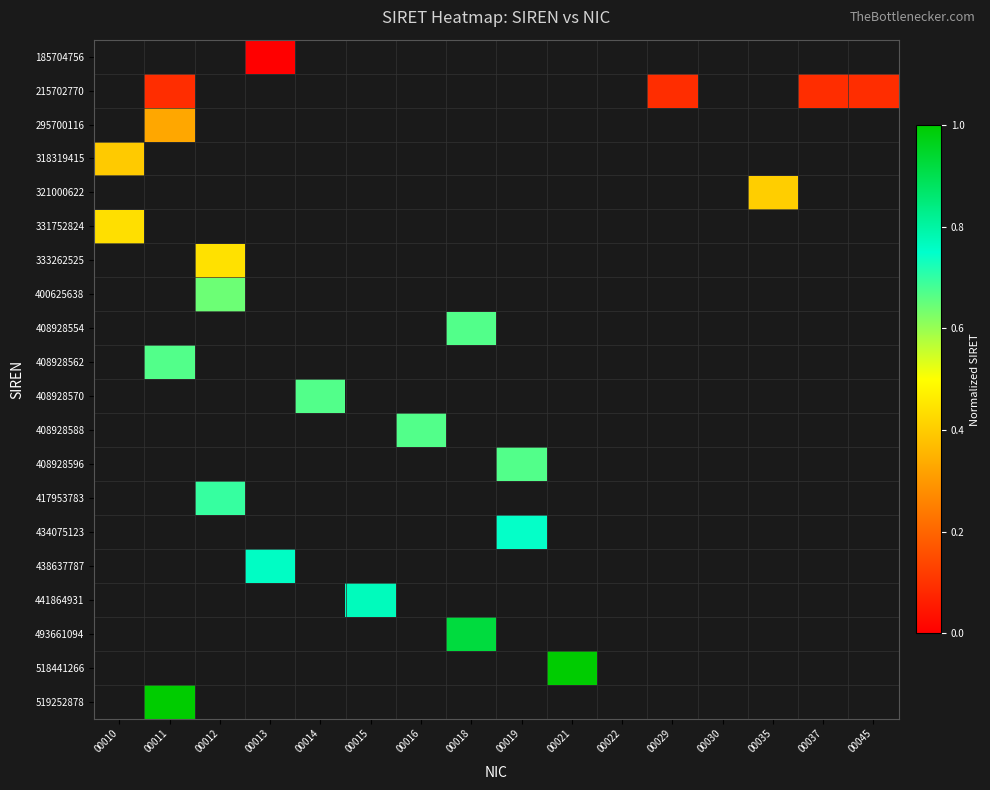

What is the maximum value shown in the chart?

1.0